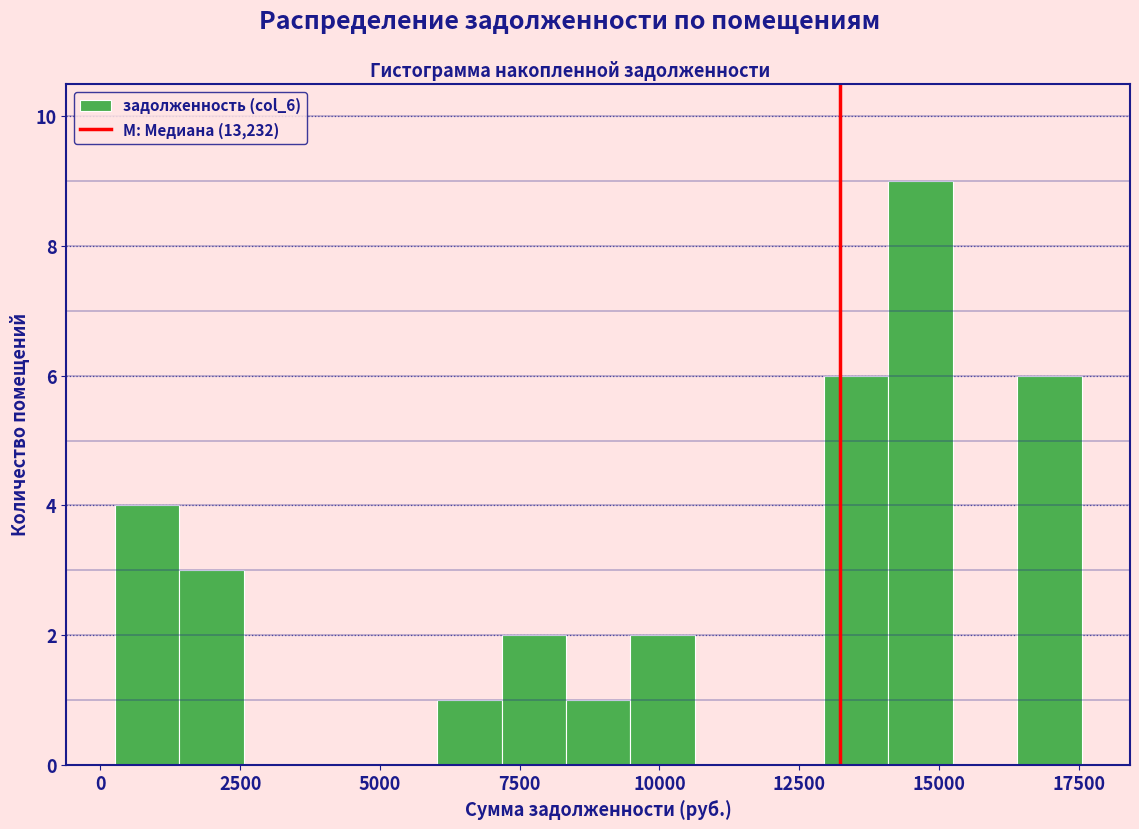

Around what value on the x-axis is the tallest bar? Give the approximate position of its centre, as read against the axis.

14500